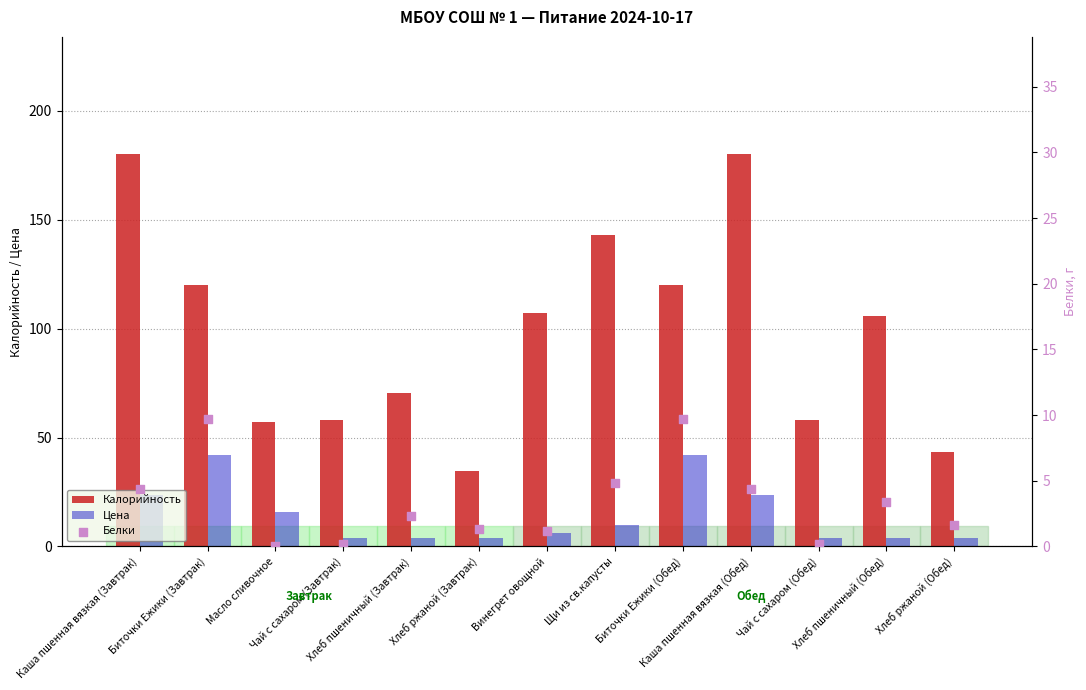

Which series has the largest total across all categories?

Калорийность